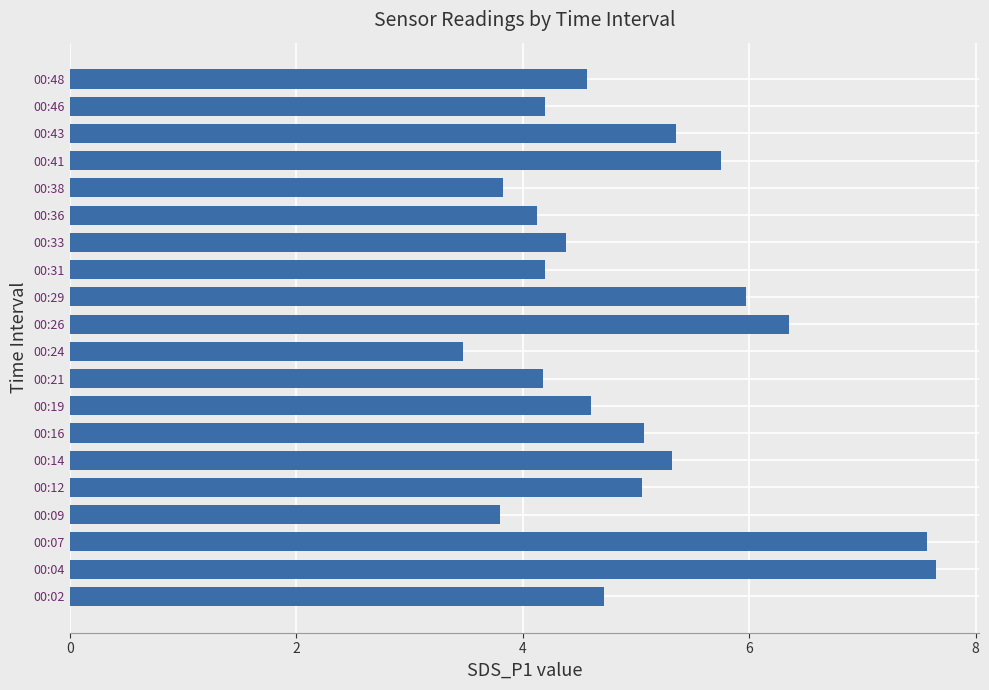

What is the difference between the second highest and minimum values?

4.1